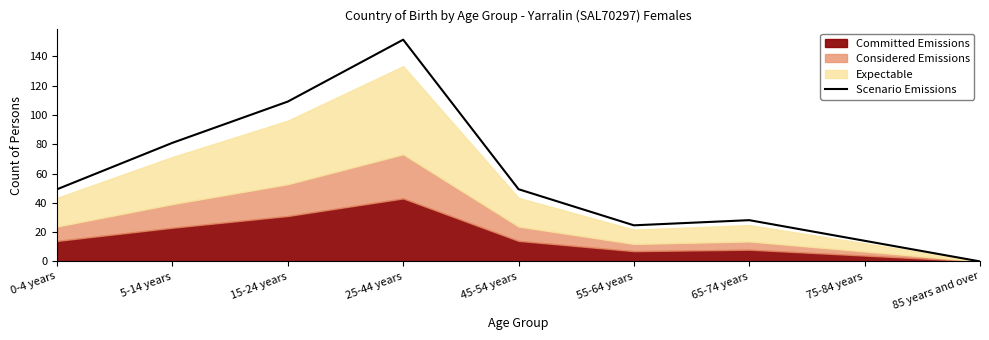

Reading left to right, what are all the values shown in this chart?

49.3	81.0	109.1	151.4	49.3	24.6	28.2	14.1	0.0